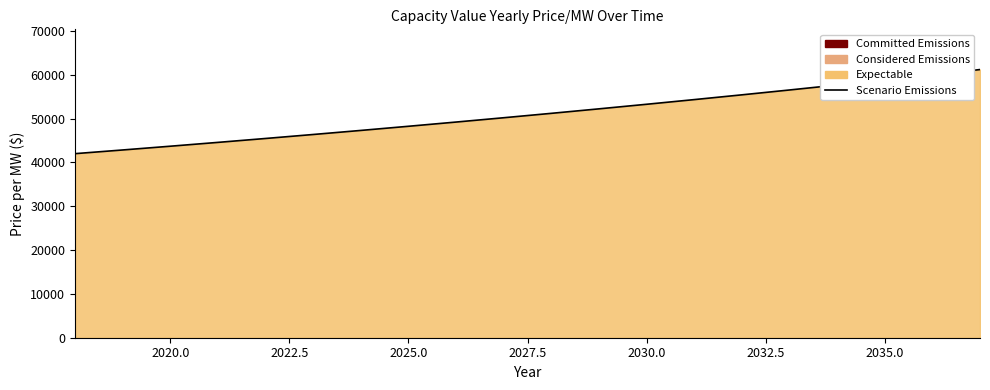

Is it true that the value at 2025.0 is 9814.4?

False